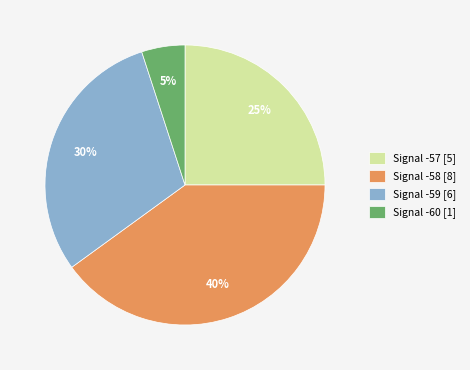

Does Signal -57 [5] represent more than half of the total?

No